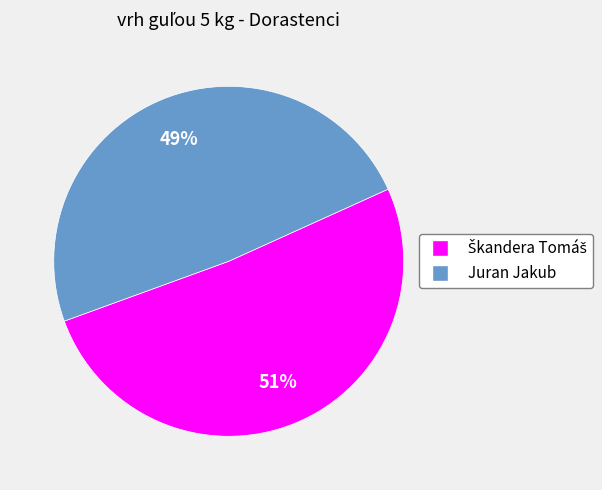

True or false: Juran Jakub accounts for 60% of the total.

False